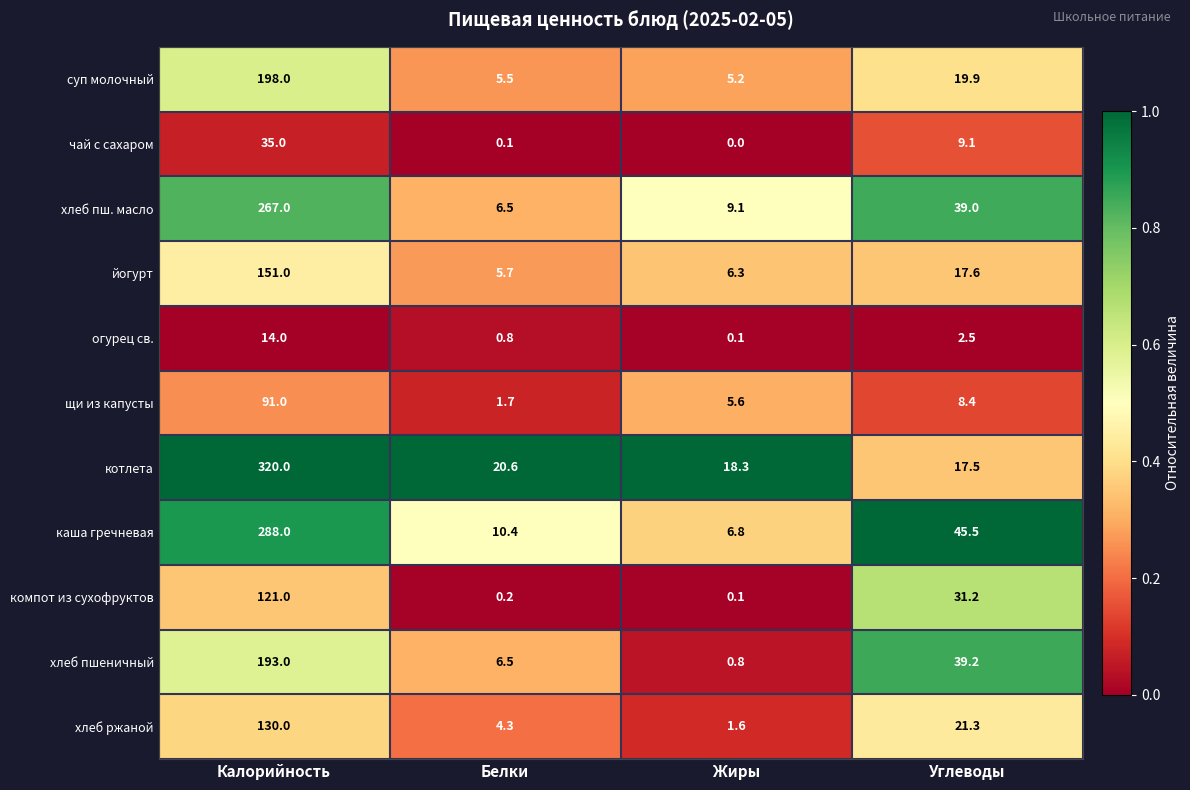

What value does the хлеб пшеничный series have at Жиры?

0.8